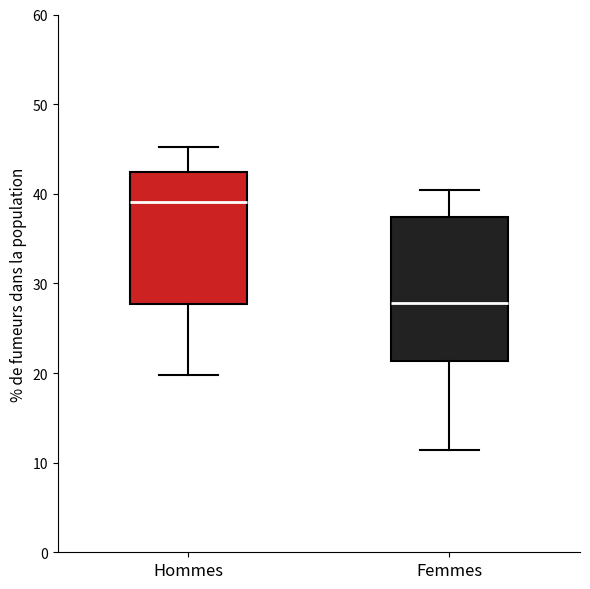

Where does the upper whisker of the box for Hommes end on the y-axis? The values are not printed on the chart, so give them approximately, as read against the axis.

45